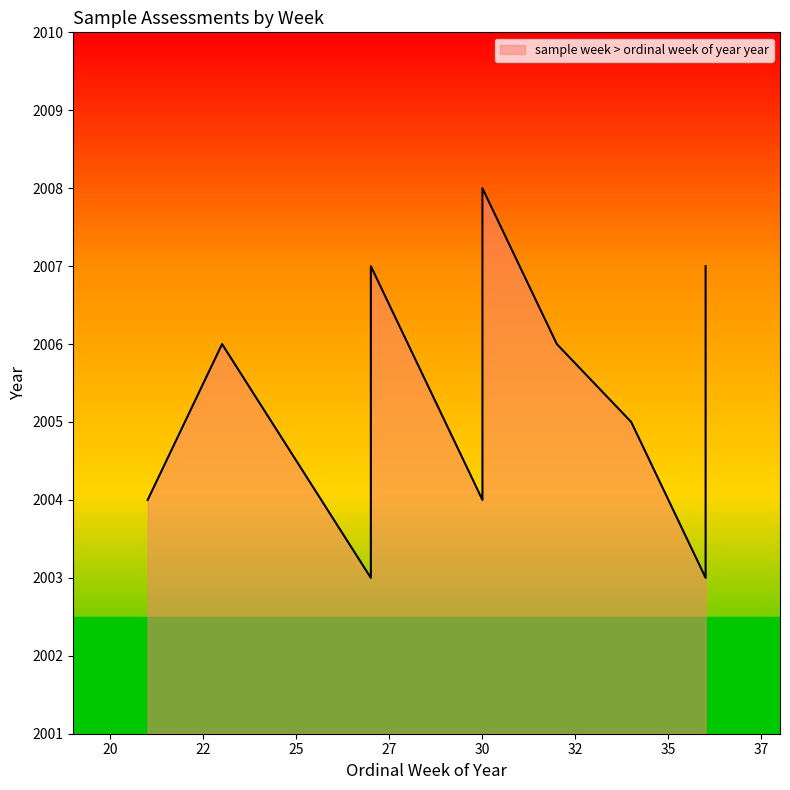

What is the change in value from 36 to 30?

+1